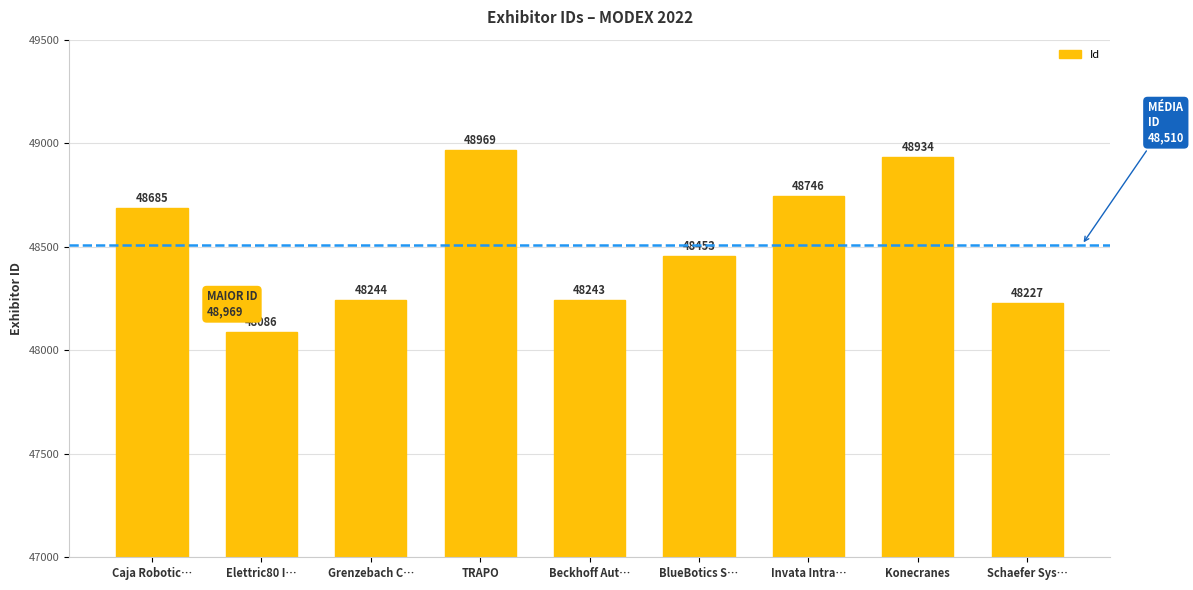

Where does the data first go above 48453?

Caja Robotic…